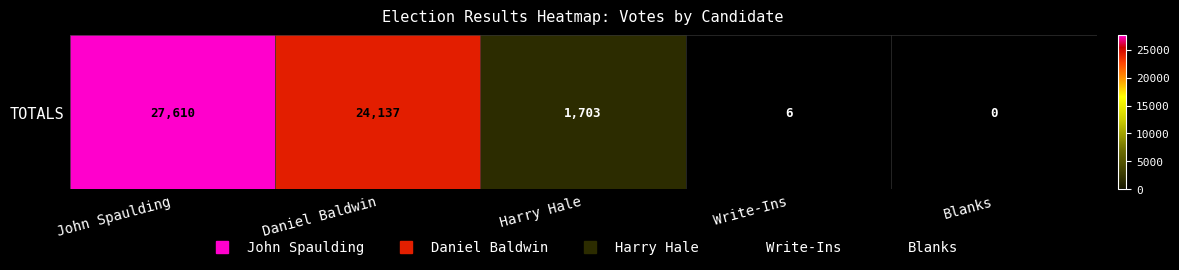

Which category has the lowest value across all series?

Blanks